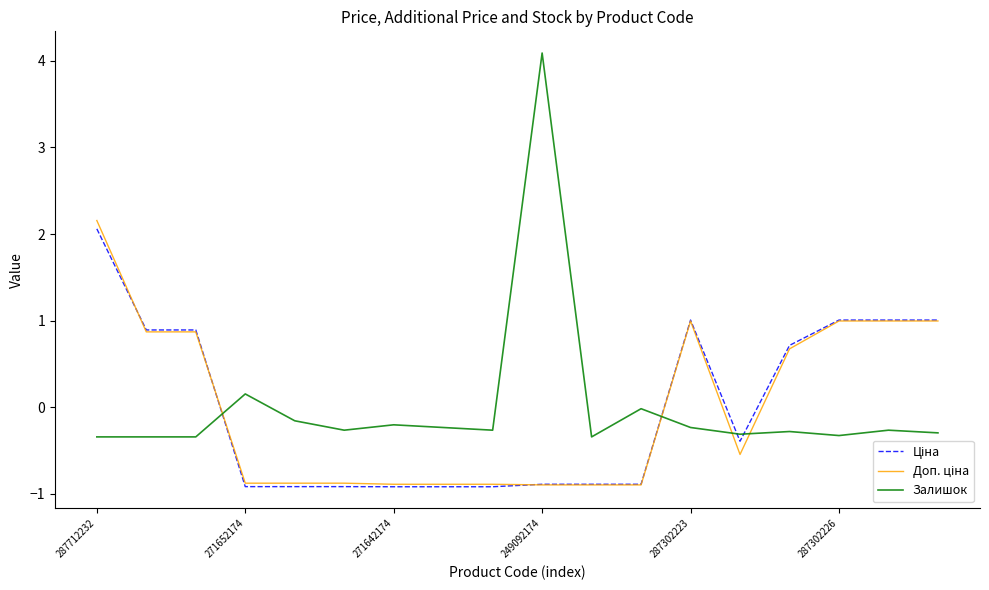

What is the maximum value shown in the chart?

4.1